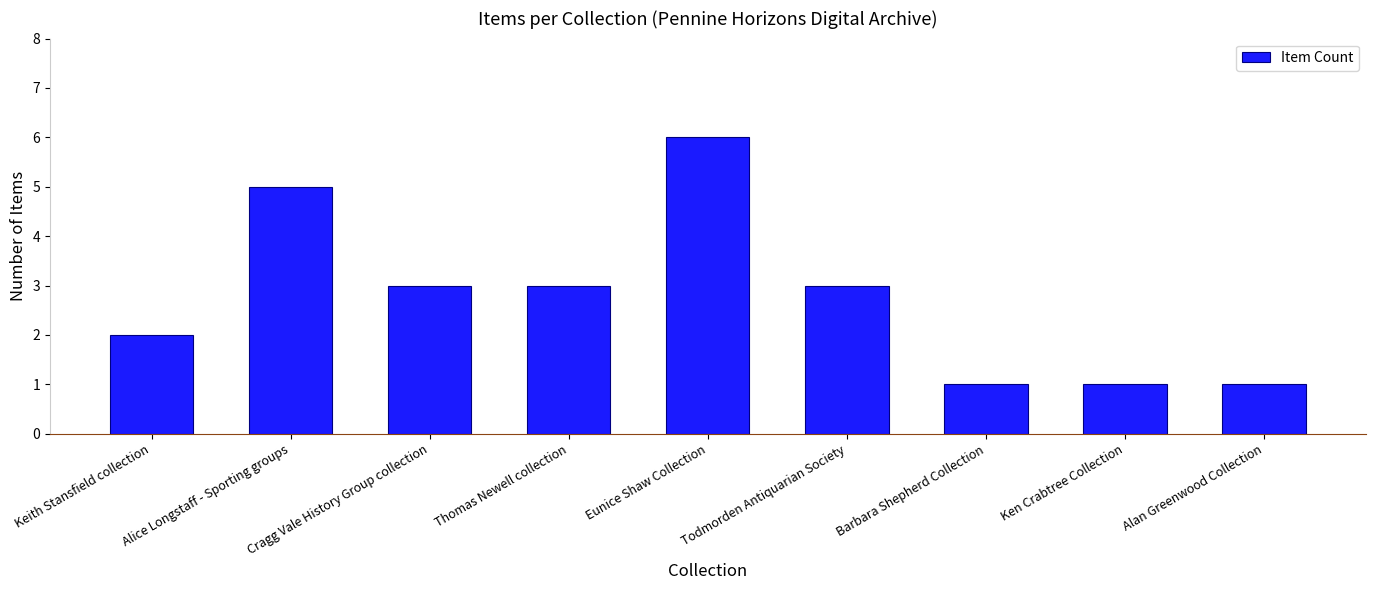

What is the value of the 1st bar from the left?

2